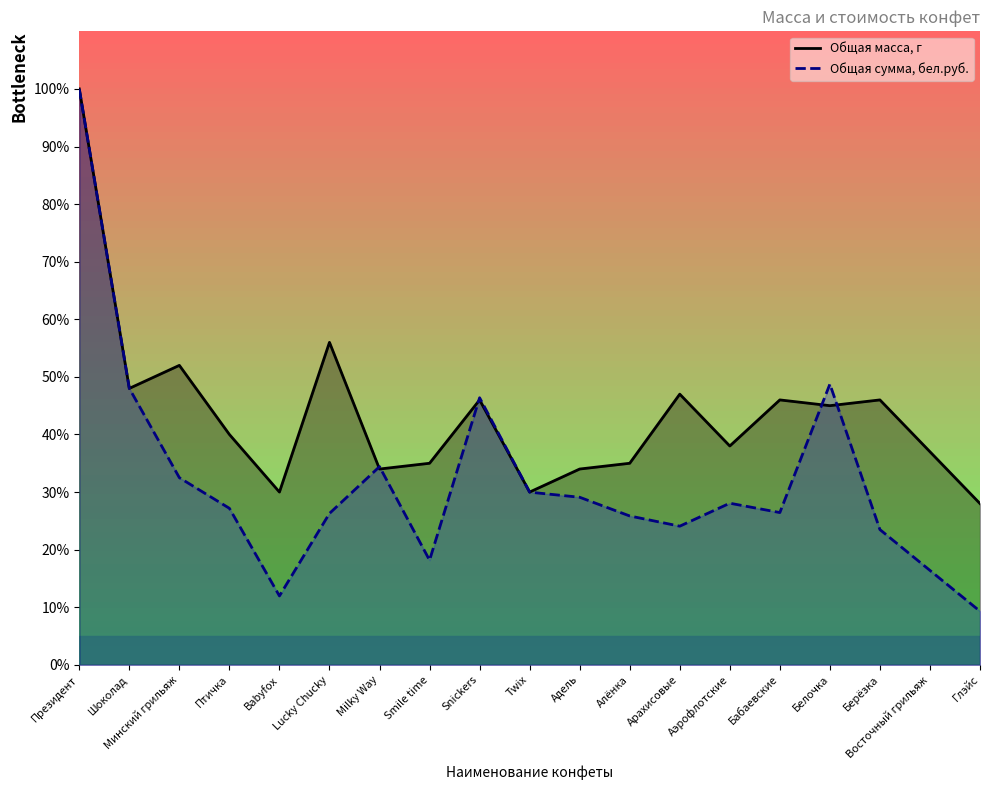

What is the highest value of the Общая масса, г series?

100.0